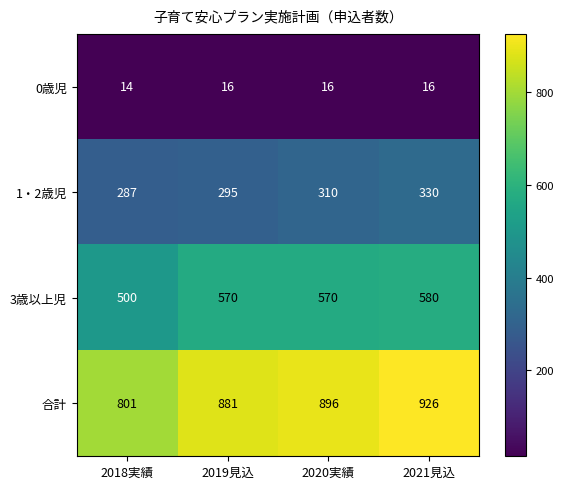

List the series in order of their overall mean, lowest first.

0歳児, 1・2歳児, 3歳以上児, 合計